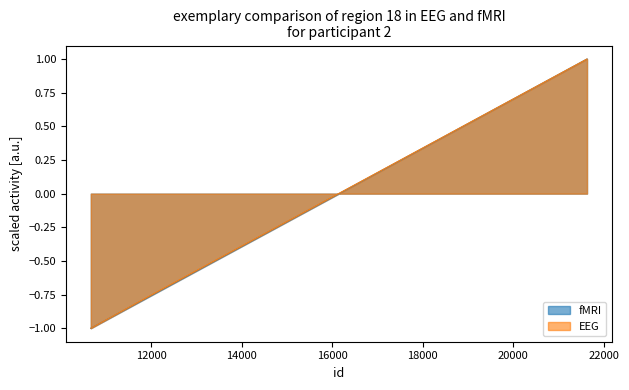

What is the average value of the EEG series?

-0.3